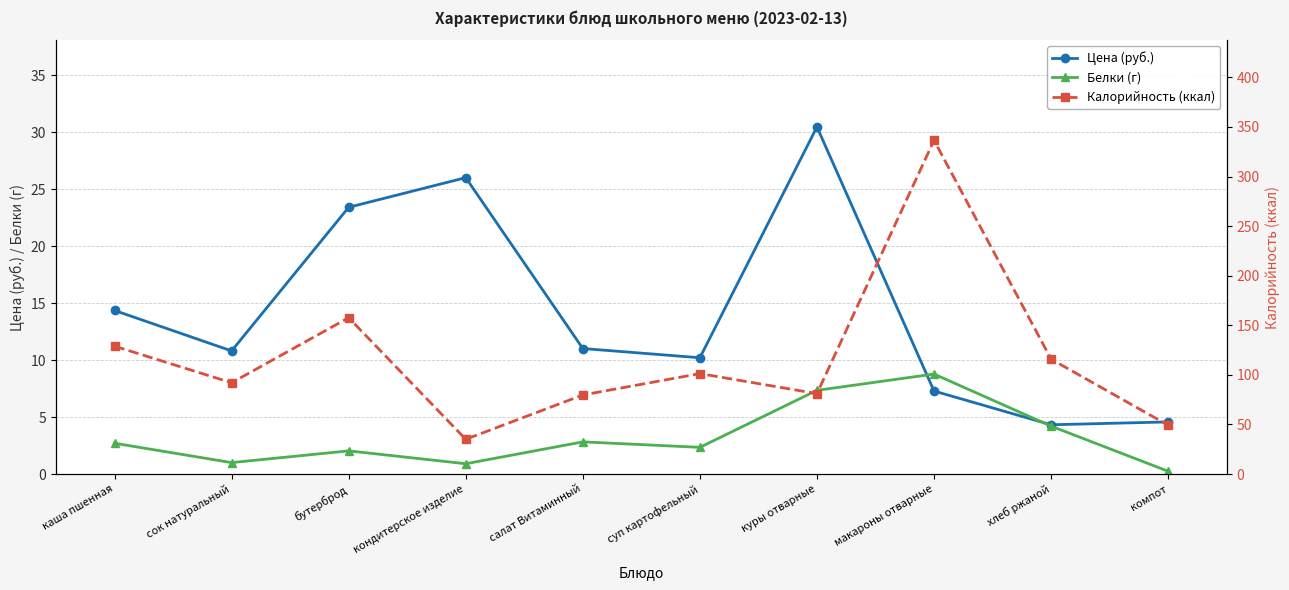

What is the maximum value shown in the chart?

336.5